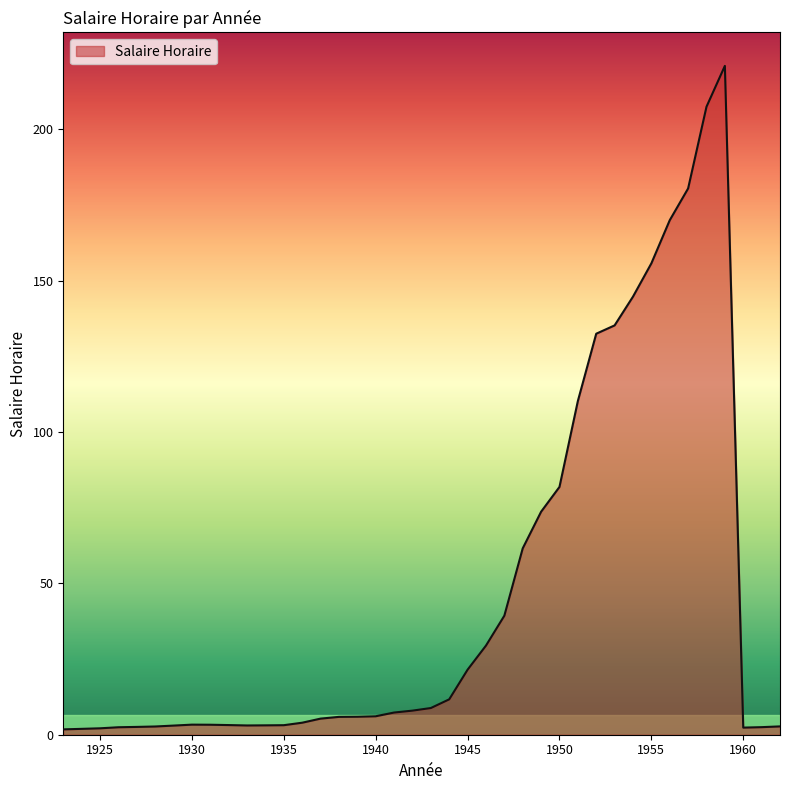

What is the difference between the maximum and minimum values?

219.2